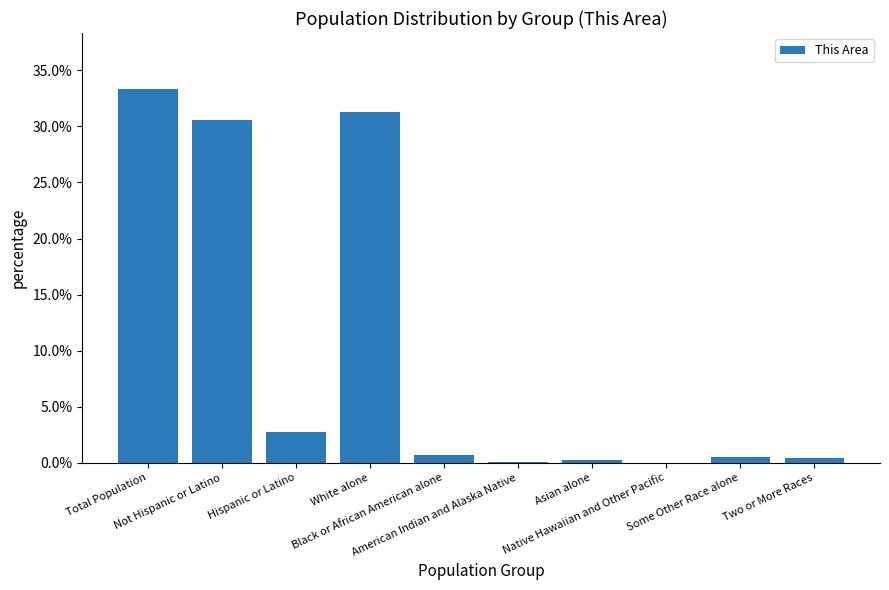

Reading left to right, extract all data points from this chart.

Total Population=0.3	Not Hispanic or Latino=0.3	Hispanic or Latino=0.0	White alone=0.3	Black or African American alone=0.0	American Indian and Alaska Native=0.0	Asian alone=0.0	Native Hawaiian and Other Pacific=0.0	Some Other Race alone=0.0	Two or More Races=0.0